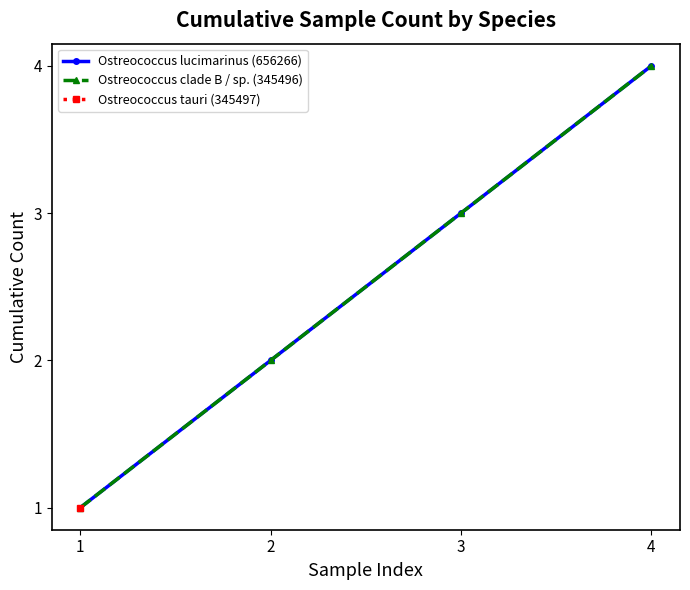

What is the value of the Ostreococcus lucimarinus (656266) point at the 4th from the left?

4